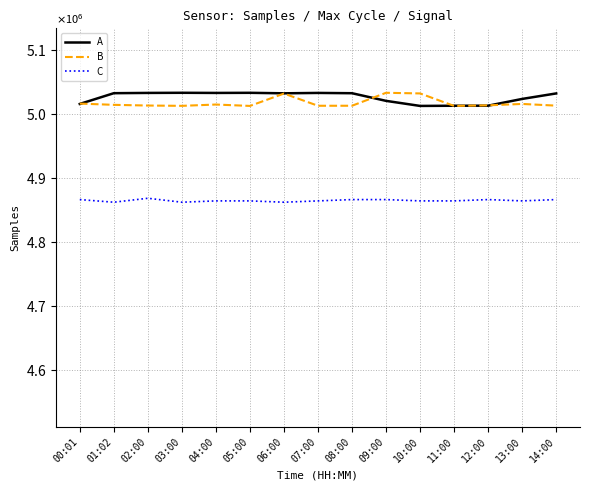

The value of Samples at 02:00 is 5032390.0. True or false?

True